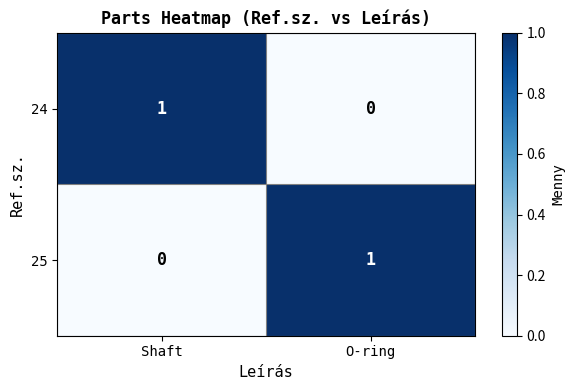

Is the value of 24 at Shaft greater than the value of 25 at Shaft?

Yes